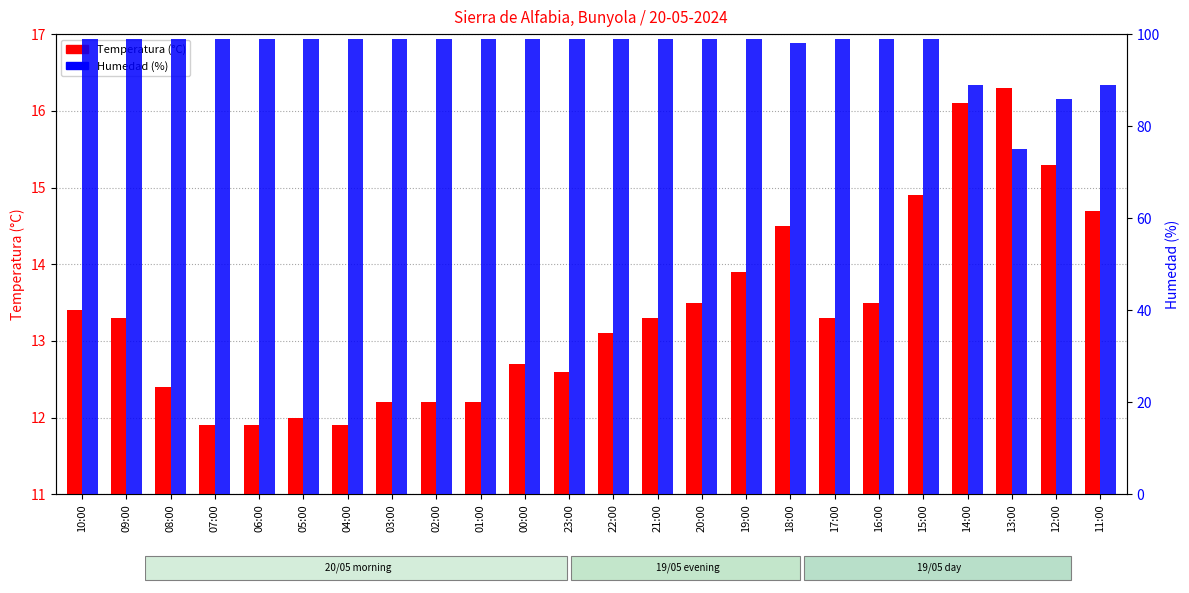

At how many categories does at least one series exceed 77?

23